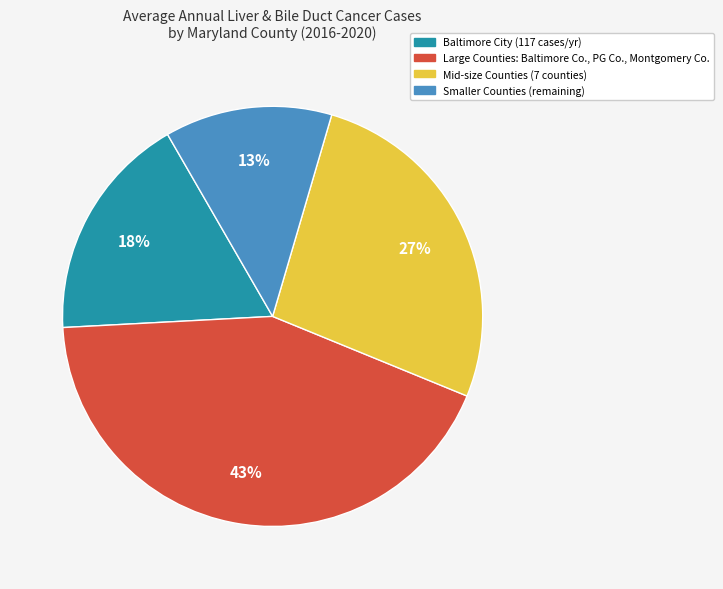

To the nearest percent, what is the average slice percentage?

25%